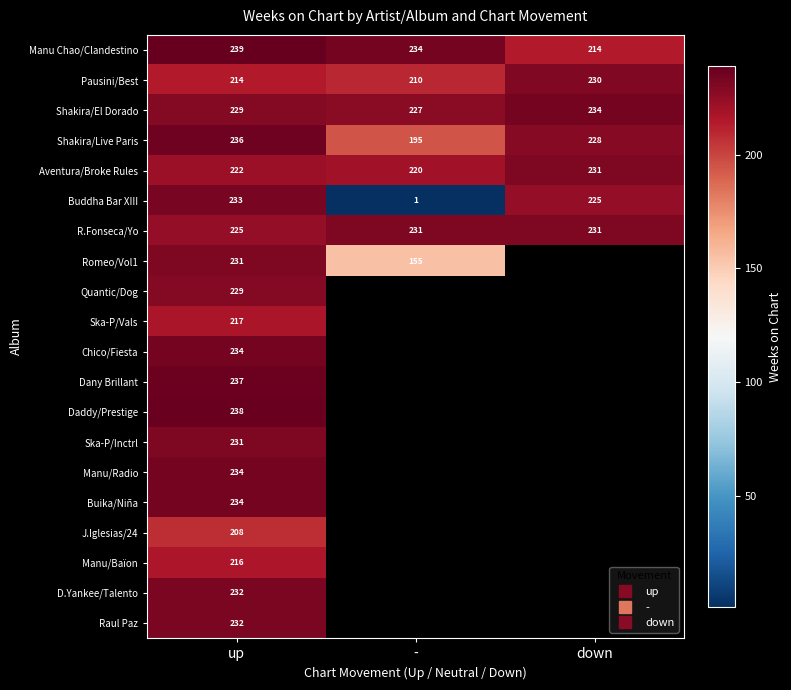

Which series has the widest spread of values?

Buddha Bar XIII